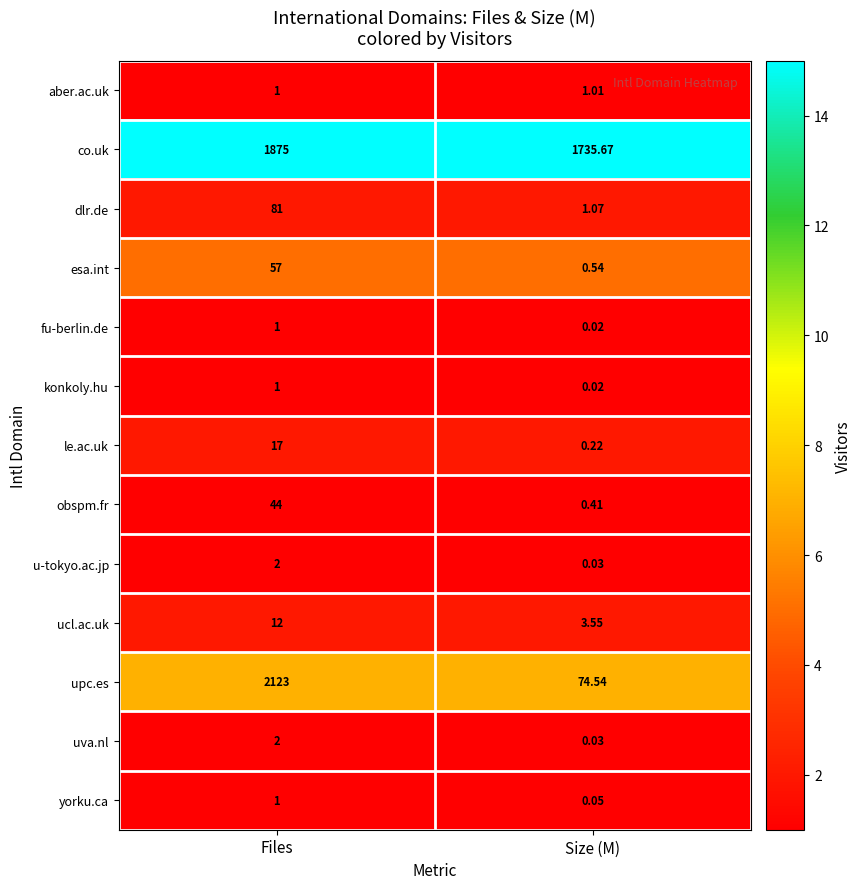

Which series has the widest spread of values?

upc.es